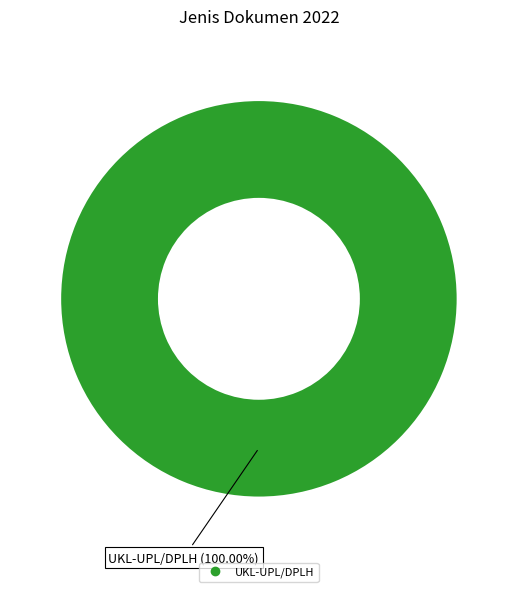

Does any single category account for the majority?

Yes